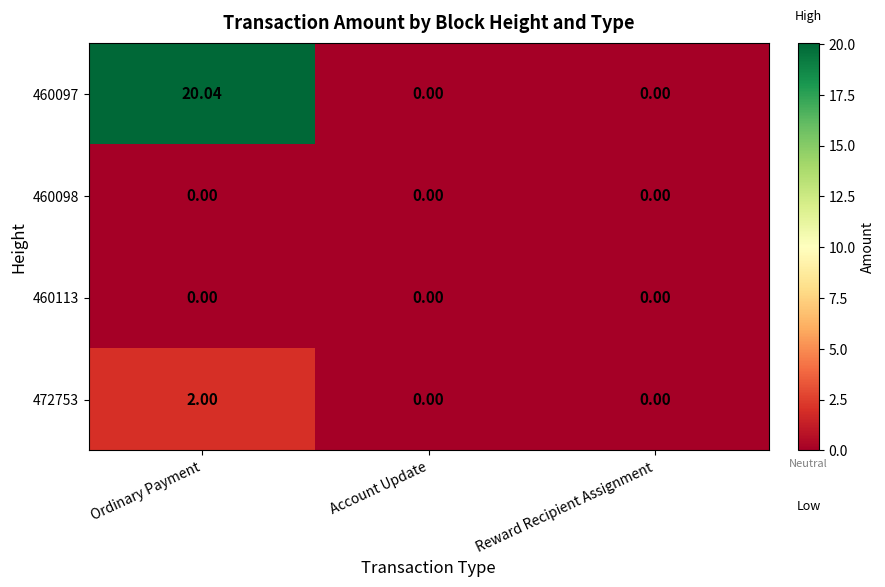

What is the total value across all series at Ordinary Payment?

22.0